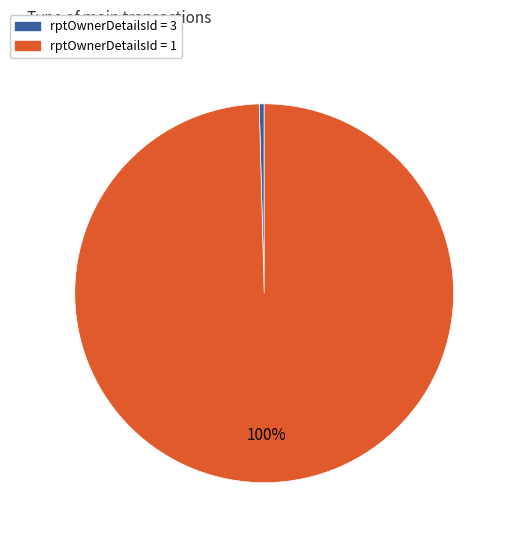

Is there a majority slice in this chart?

Yes